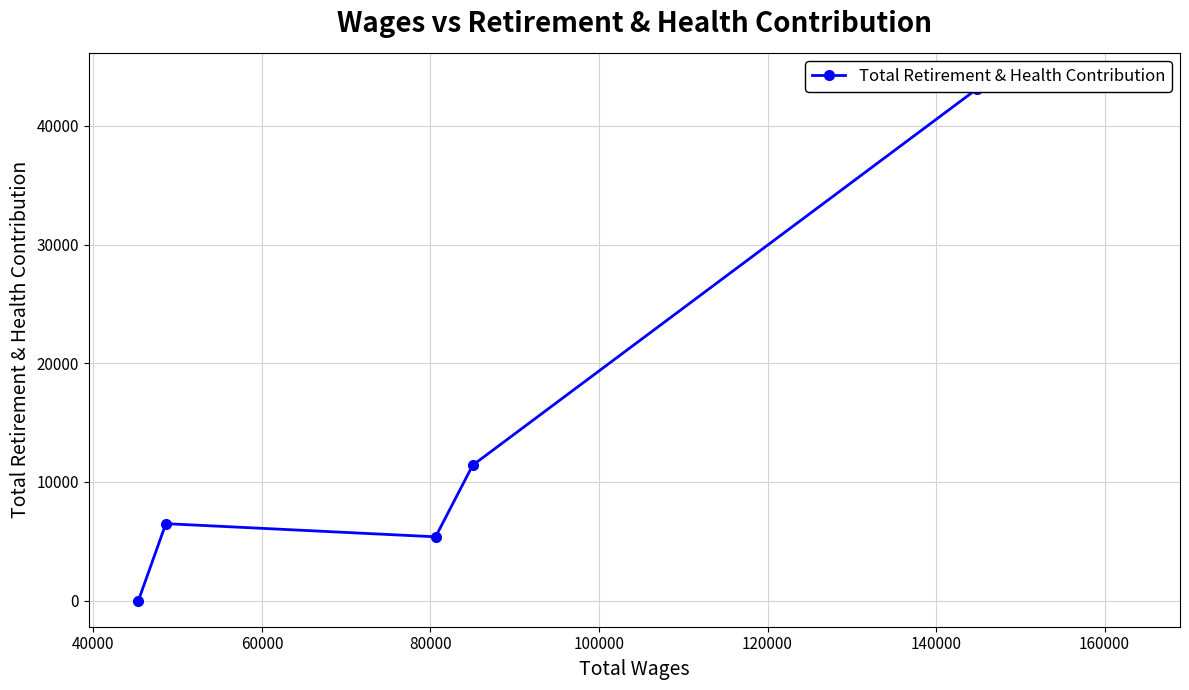

Where is the first local minimum?

80000